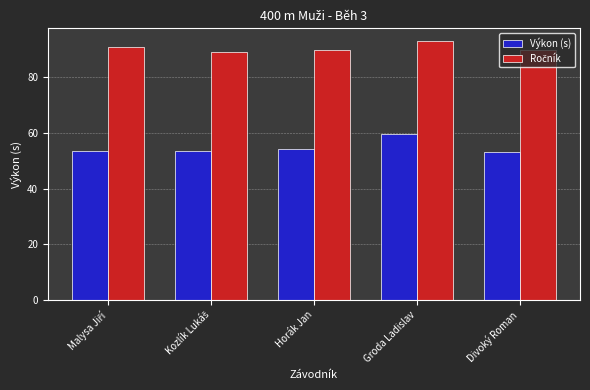

What is the sum of all Výkon (s) values?

274.1